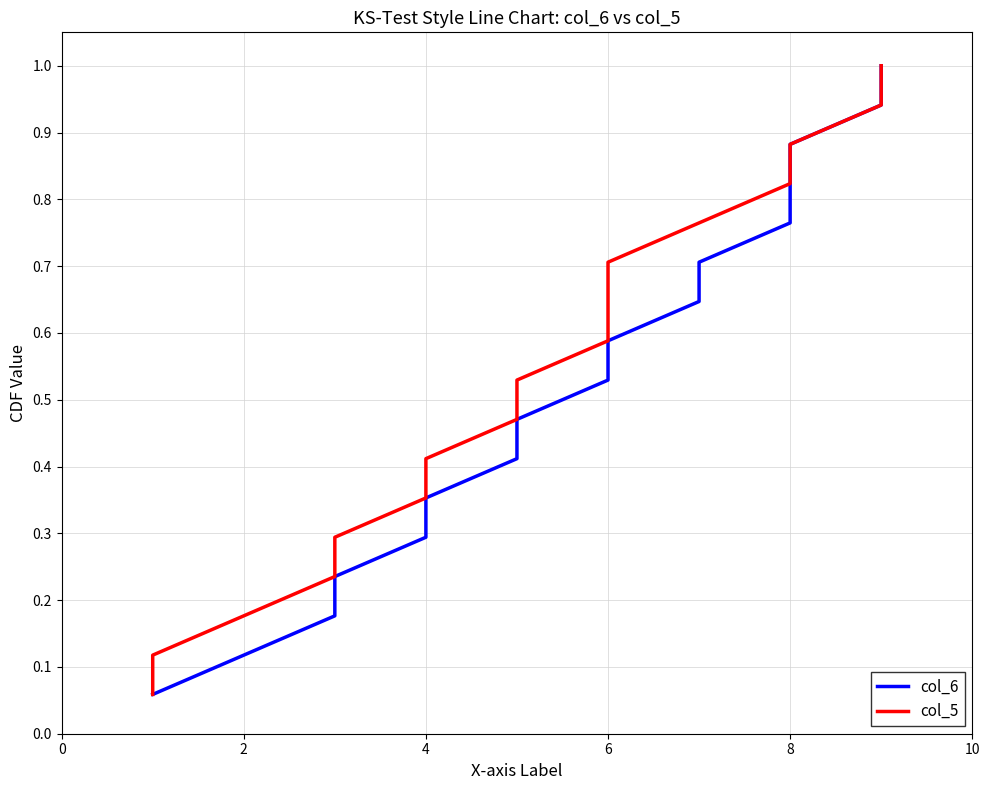

What is the difference between the maximum and second lowest values in the col_5 series?

0.9